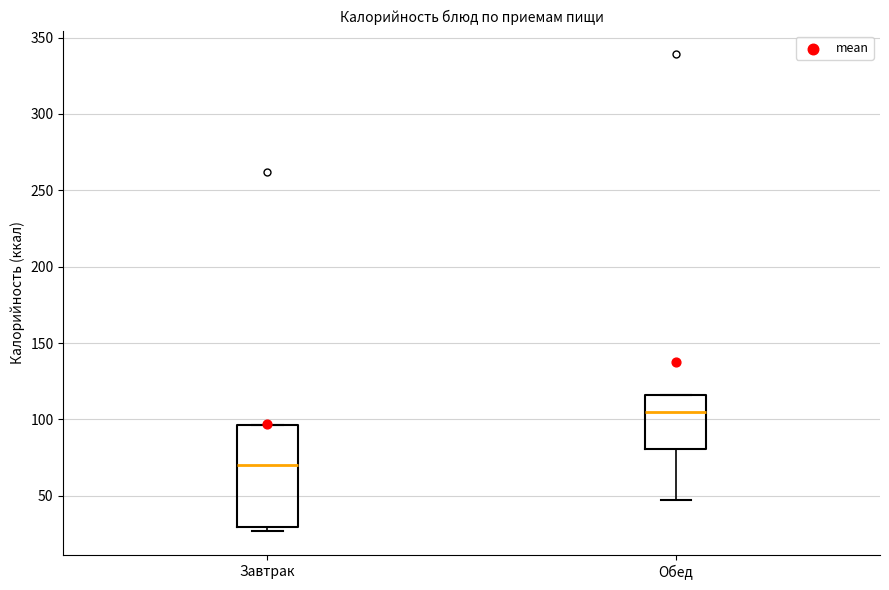

Reading left to right, transcribe this box plot: for each box, give where its median line is, the range the box spans, and where its two whiskers end, as read against the y-axis. The values are not printed on the chart, so give them approximately, as read against the axis.

Завтрак: median 70, box 30 to 95, whiskers 25 to 95
Обед: median 105, box 80 to 115, whiskers 45 to 115